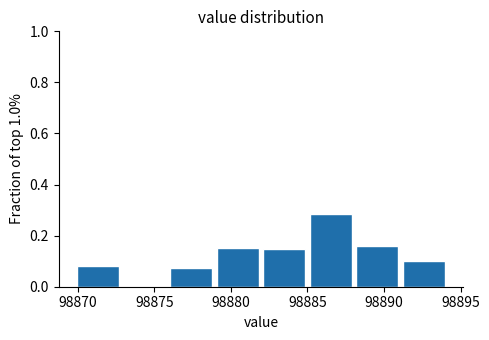

Reading left to right, transcribe this chart: for each bar, give the range it covers on the x-axis and its height. Neither the bar edges nor the heights are printed on the chart, so give them approximately, as read against the axes.

98870 to 98873: 0.08
98873 to 98876: 0
98876 to 98879: 0.08
98879 to 98882: 0.16
98882 to 98885: 0.14
98885 to 98888: 0.28
98888 to 98891: 0.16
98891 to 98894: 0.10